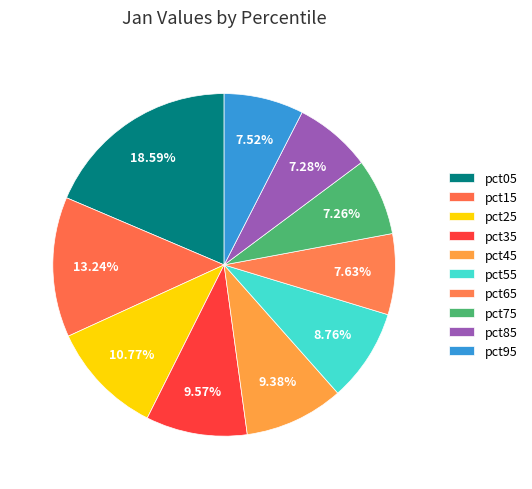

Is there any slice that represents more than half of the pie?

No